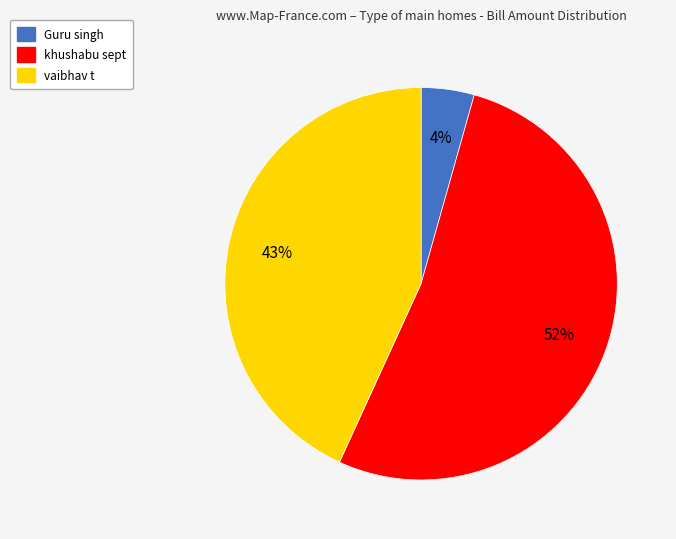

Between Guru singh and vaibhav t, which is larger?

vaibhav t